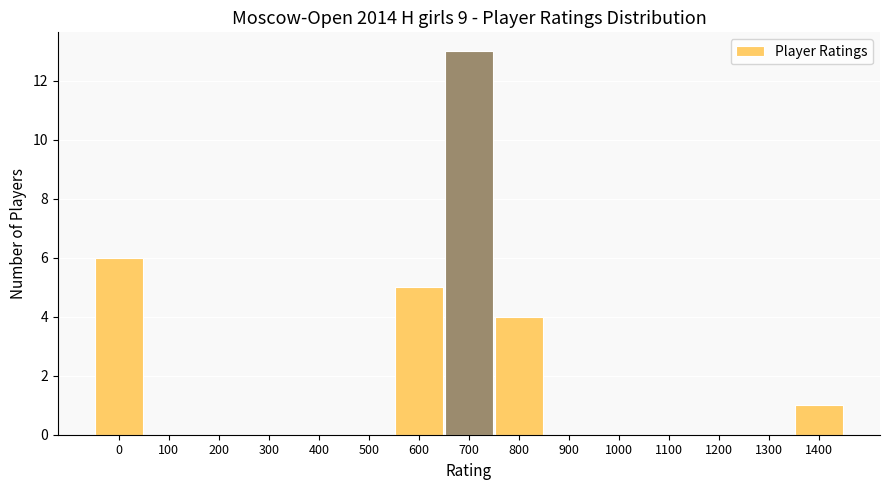

Reading left to right, extract all data points from this chart.

0=6	100=0	200=0	300=0	400=0	500=0	600=5	700=13	800=4	900=0	1000=0	1100=0	1200=0	1300=0	1400=1